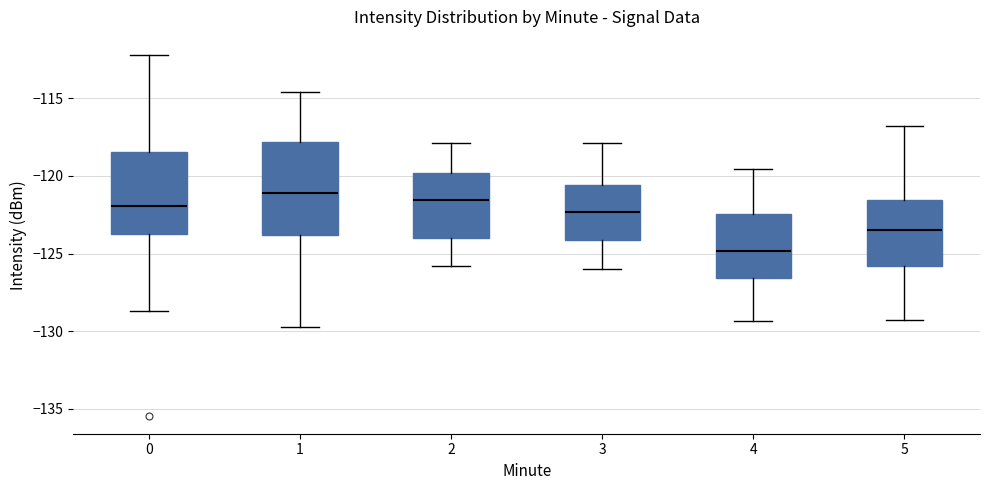

Reading left to right, transcribe this box plot: for each box, give where its median line is, the range the box spans, and where its two whiskers end, as read against the y-axis. The values are not printed on the chart, so give them approximately, as read against the axis.

0: median -122.0, box -123.5 to -118.5, whiskers -128.5 to -112.0
1: median -121.0, box -124.0 to -118.0, whiskers -130.0 to -114.5
2: median -121.5, box -124.0 to -120.0, whiskers -126.0 to -118.0
3: median -122.5, box -124.0 to -120.5, whiskers -126.0 to -118.0
4: median -125.0, box -126.5 to -122.5, whiskers -129.5 to -119.5
5: median -123.5, box -126.0 to -121.5, whiskers -129.5 to -117.0